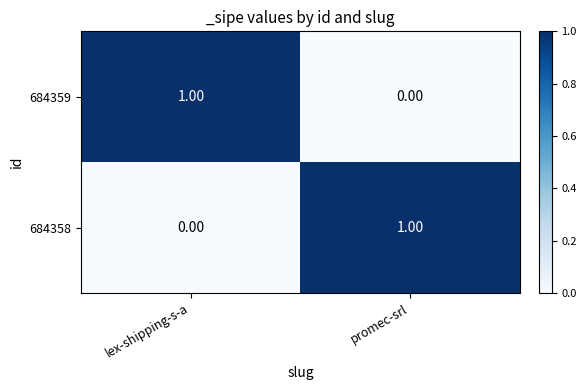

How many series are shown in this chart?

2